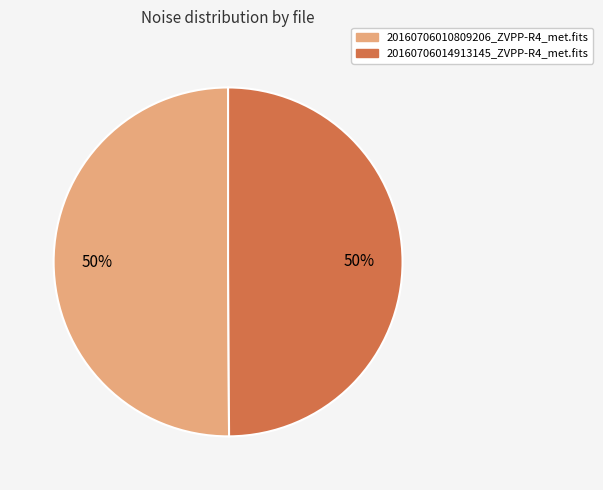

To the nearest percent, what is the combined percentage of 20160706010809206_ZVPP-R4_met.fits and 20160706014913145_ZVPP-R4_met.fits?

100%